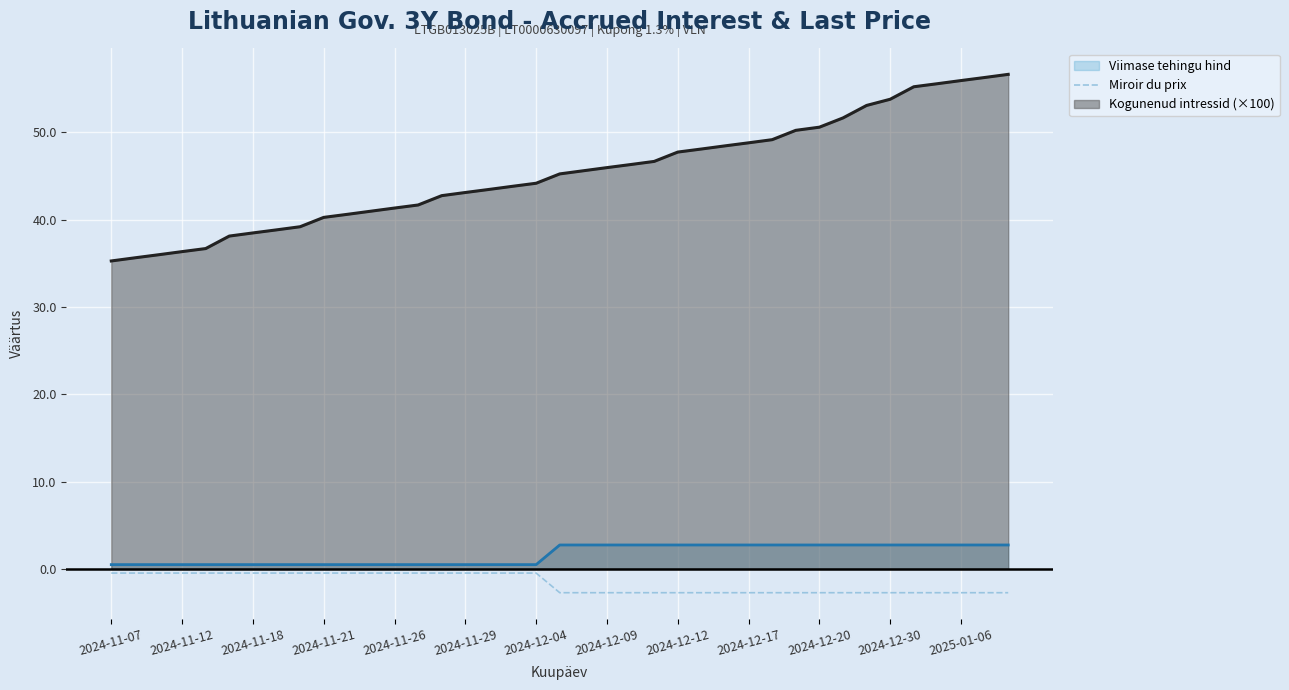

How many distinct data groups are displayed?

3